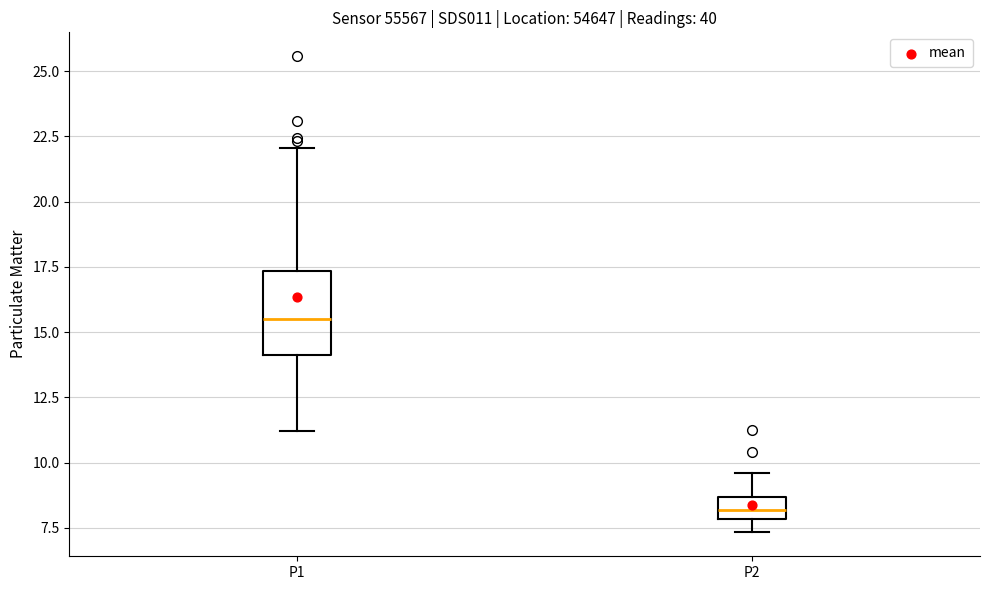

Reading left to right, read every box against the y-axis: the position of its median line, the range the box covers, and the ends of its whiskers. The values are not printed on the chart, so give them approximately, as read against the axis.

P1: median 15.5, box 14.0 to 17.5, whiskers 11.0 to 22.0
P2: median 8.0 (inside the box), box 8.0 to 8.5, whiskers 7.5 to 9.5